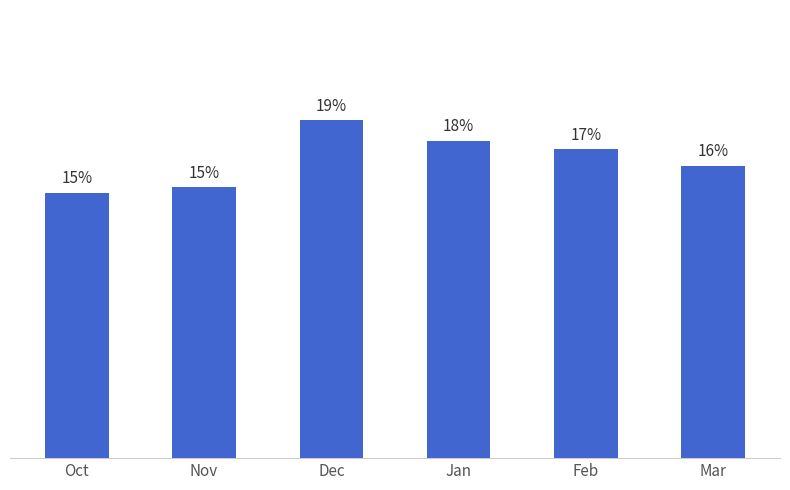

The chart shows a value of 0.2 at Mar. True or false?

False